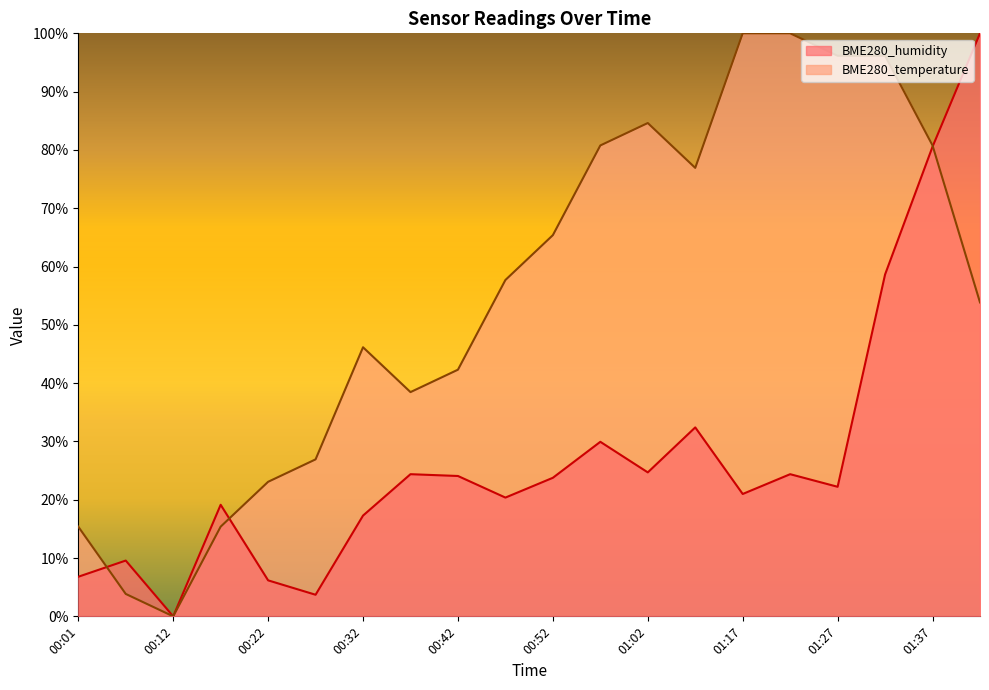

How many lines are shown in the chart?

2